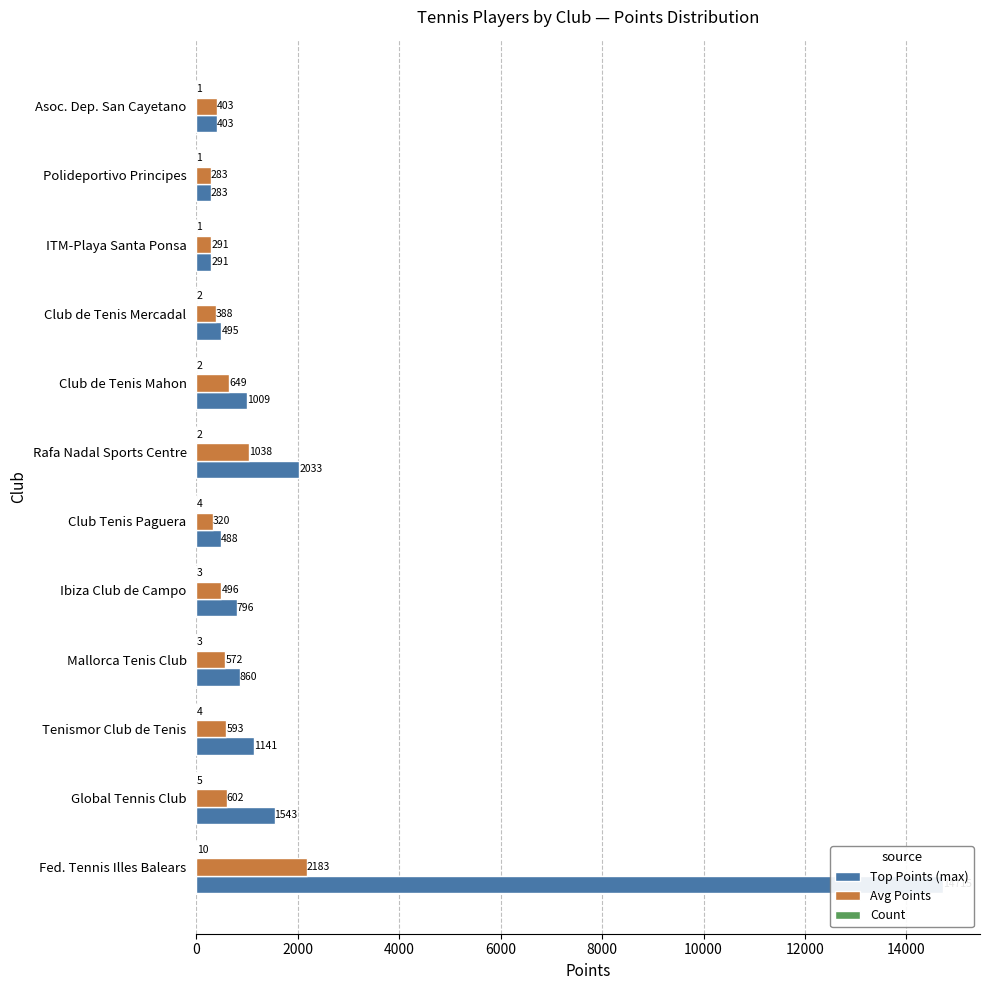

At Mallorca Tenis Club, list the series in order from largest to smallest.

Top Points (max), Avg Points, Count